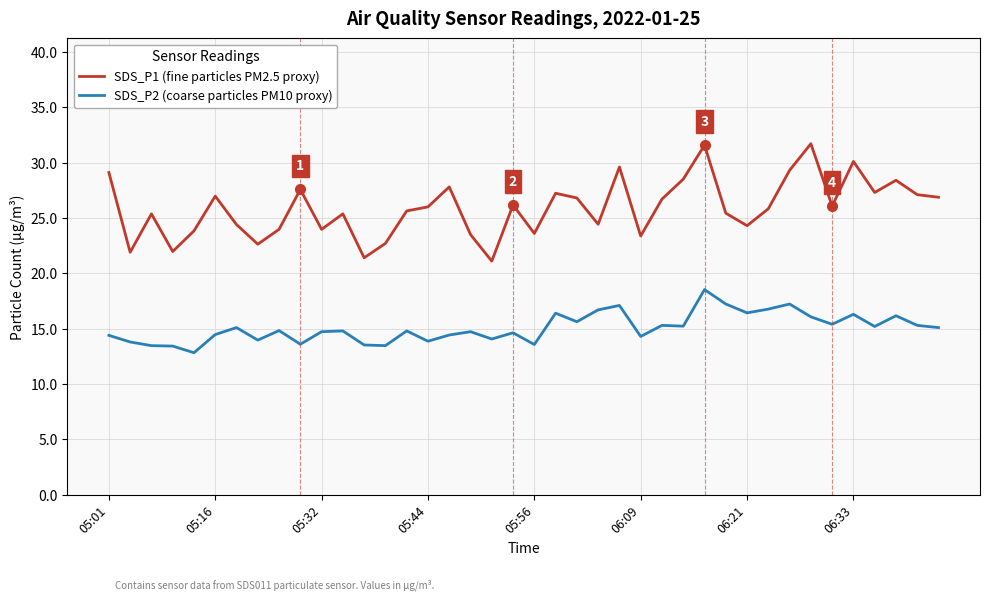

True or false: SDS_P1 (fine particles PM2.5 proxy) and SDS_P2 (coarse particles PM10 proxy) intersect in this chart.

False